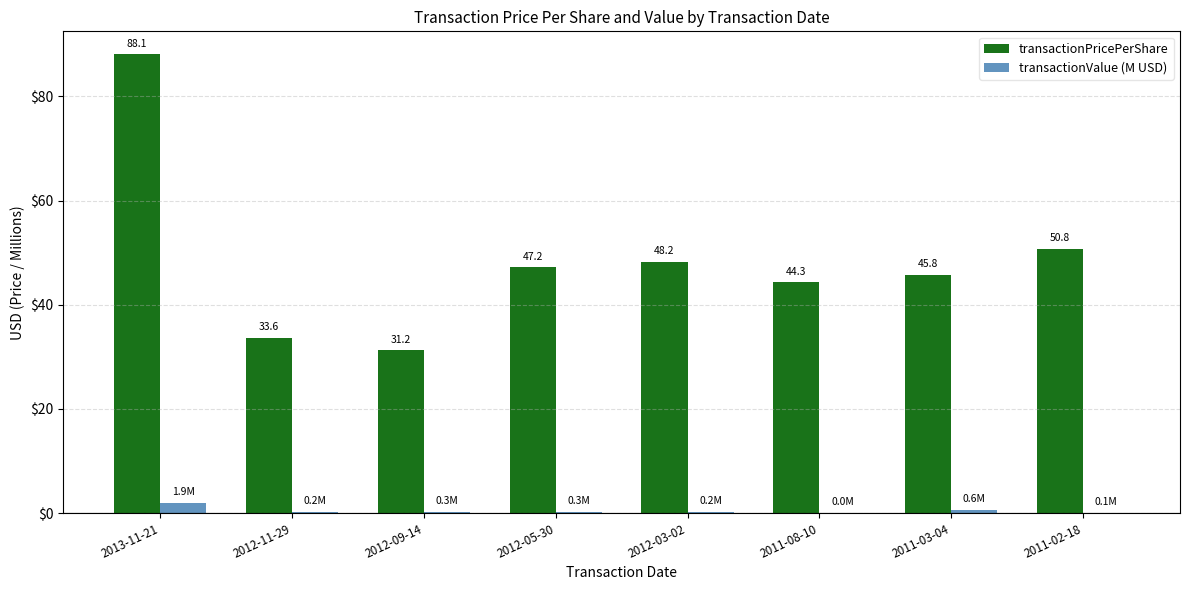

Between 2012-11-29 and 2011-08-10, which series saw the biggest shift?

transactionPricePerShare